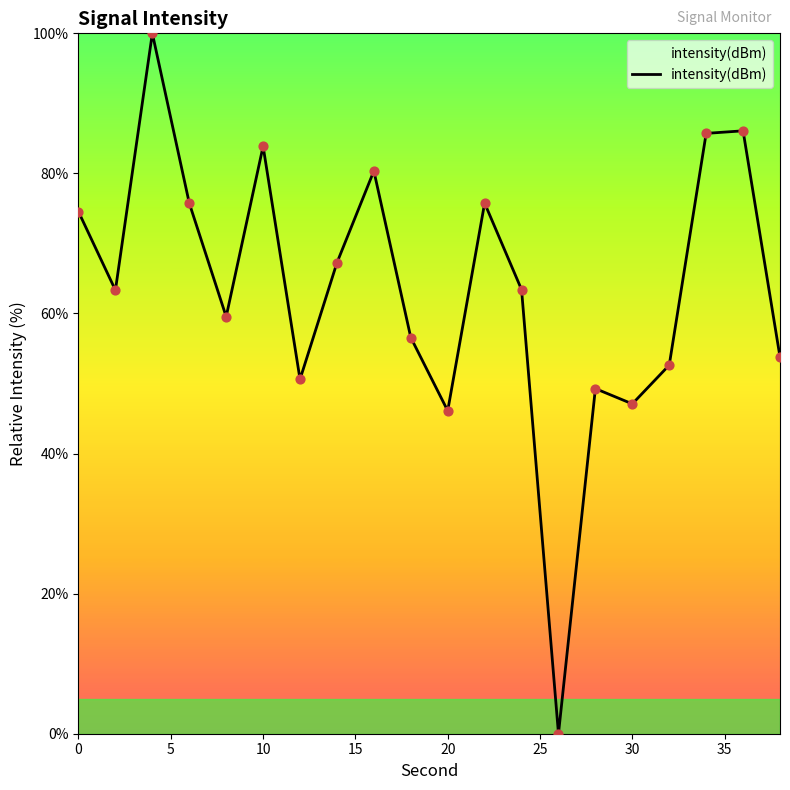

What is the difference between the maximum and minimum values?

100.0